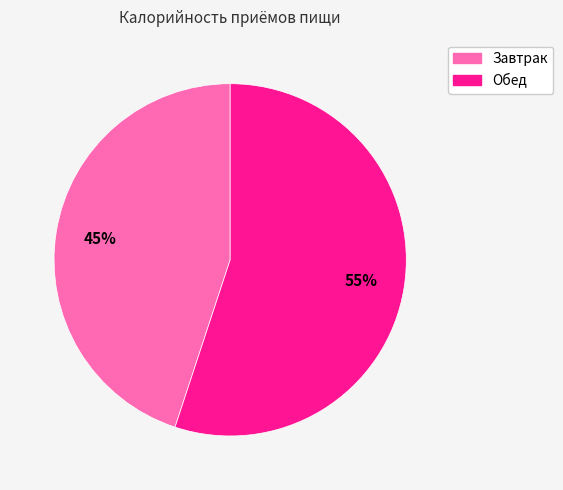

How many segments does this pie chart have?

2